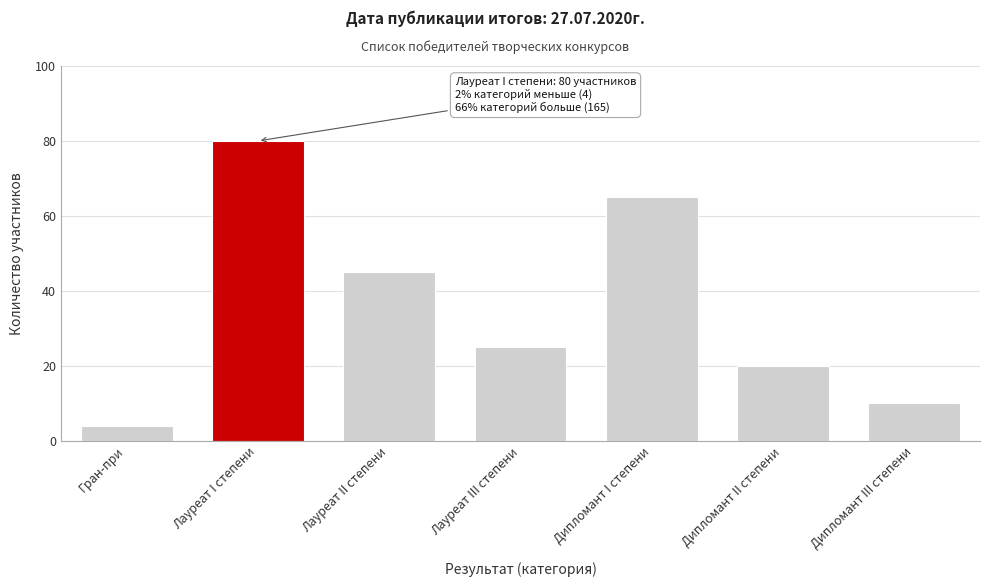

Reading right to left, extract all data points from this chart.

Дипломант III степени=10	Дипломант II степени=20	Дипломант I степени=65	Лауреат III степени=25	Лауреат II степени=45	Лауреат I степени=80	Гран-при=4